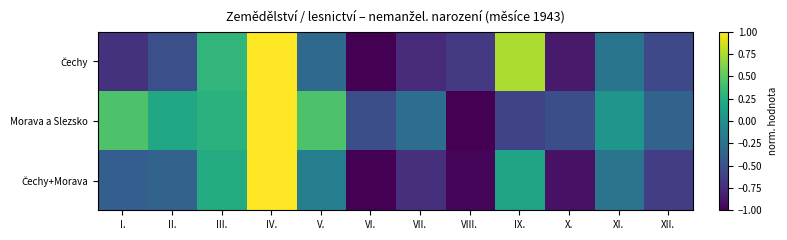

At XI., list the series in order from largest to smallest.

Morava a Slezsko, Čechy, Čechy+Morava